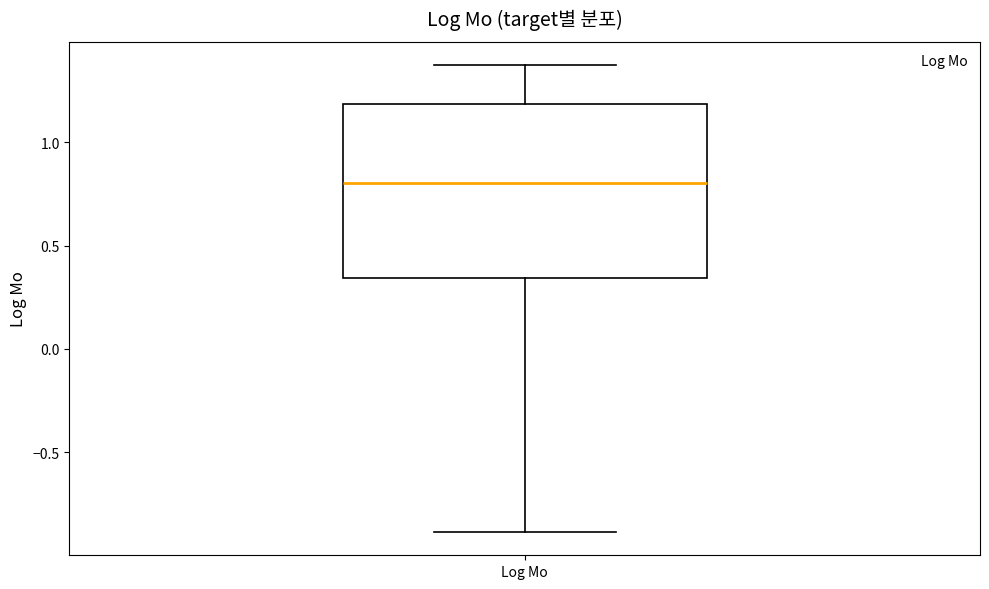

Transcribe this box plot: give where the median line is, the range the box spans, and where the two whiskers end, as read against the y-axis. The values are not printed on the chart, so give them approximately, as read against the axis.

median 0.80, box 0.35 to 1.20, whiskers -0.90 to 1.35